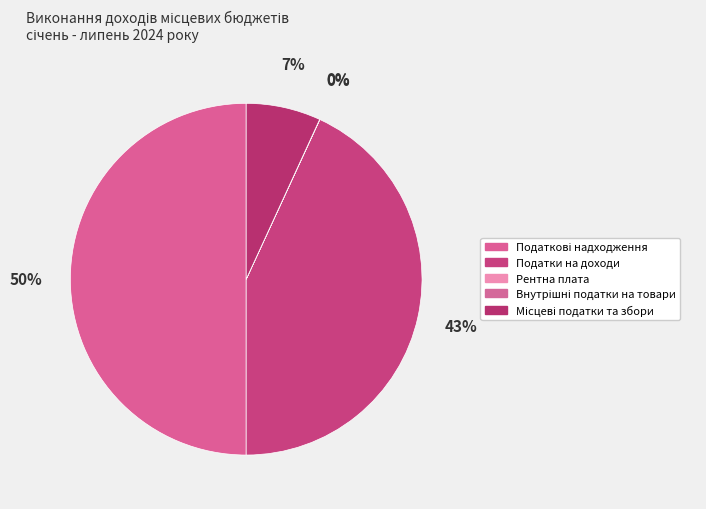

Count the number of slices in the pie.

5